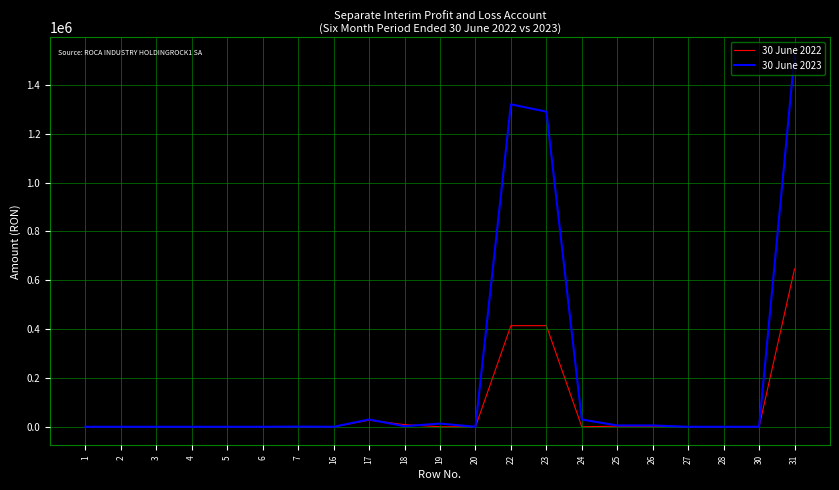

At which category is the sum across all series the highest?

31